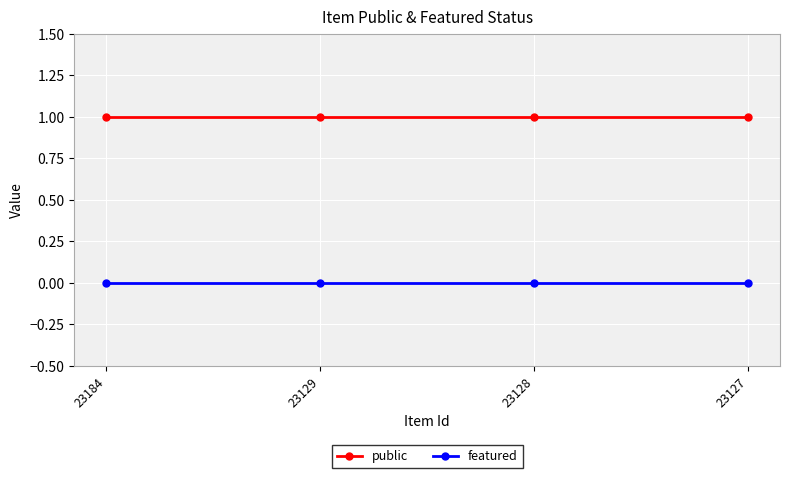

The value of featured at 23127 is 0. True or false?

True